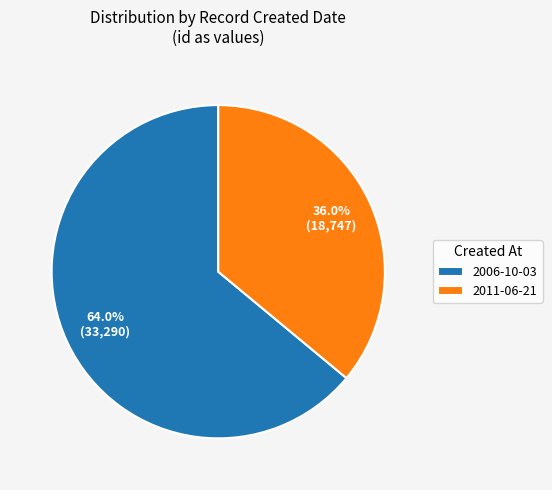

What percentage is the 2006-10-03 slice, to the nearest percent?

64%